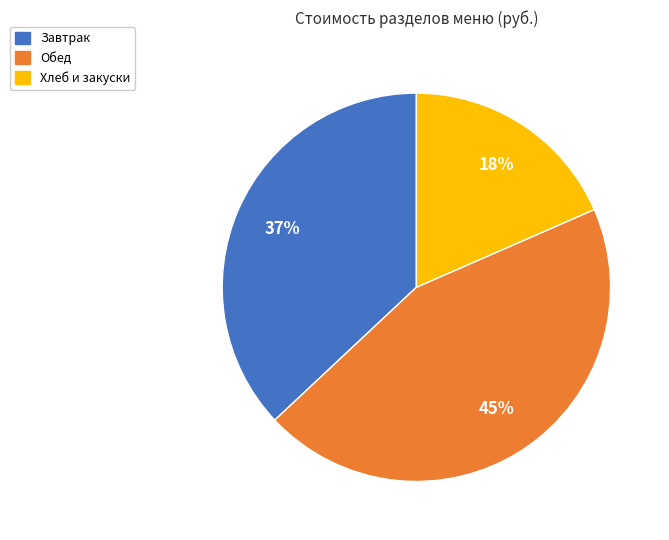

Does Завтрак account for over 50% of the chart?

No